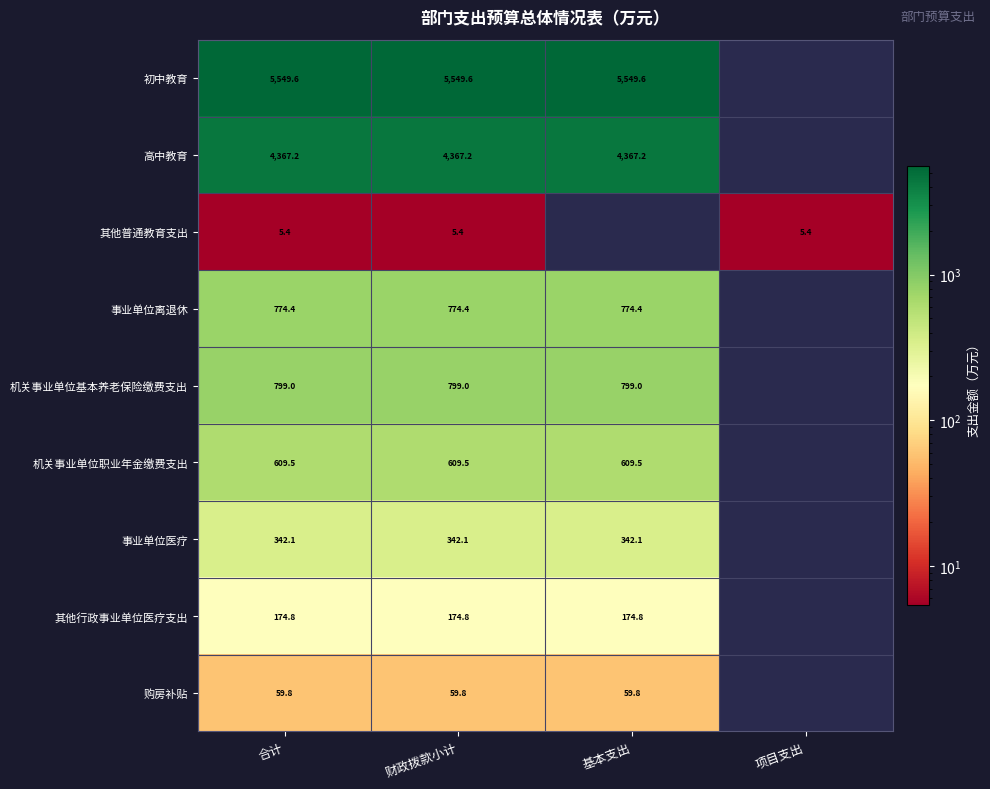

What is the difference between the highest and lowest values at 合计?

5544.2